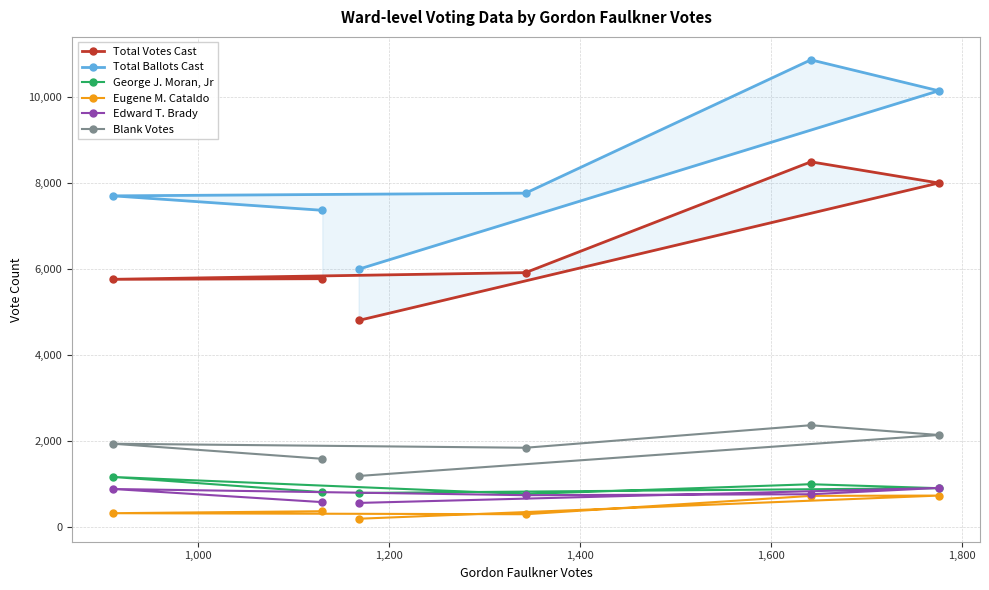

What is the lowest value of the Blank Votes series?

1192